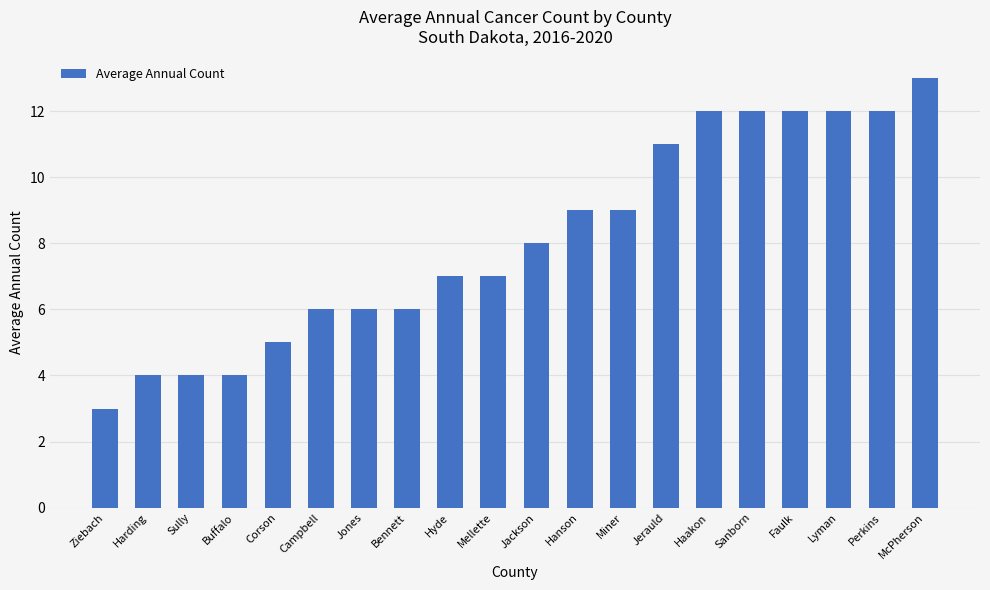

Between Lyman and Bennett, which is larger?

Lyman